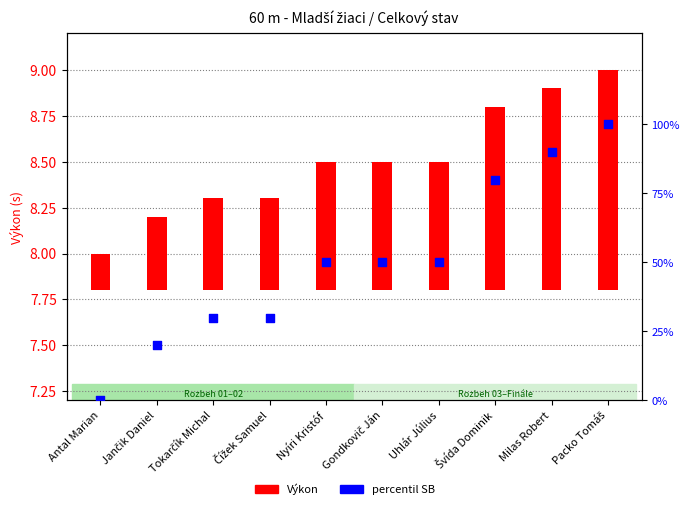

At how many categories does at least one series exceed 98?

1